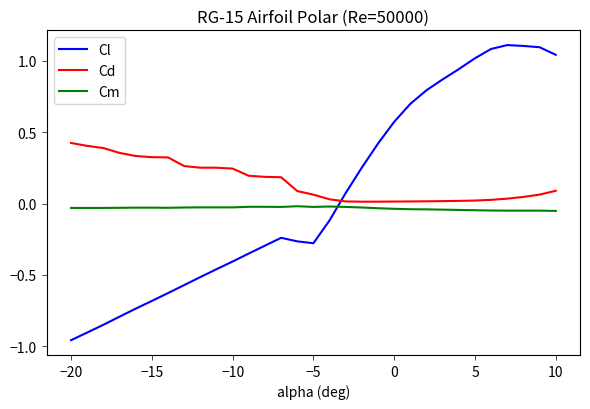

List the series in order of their overall mean, highest first.

Cd, Cl, Cm